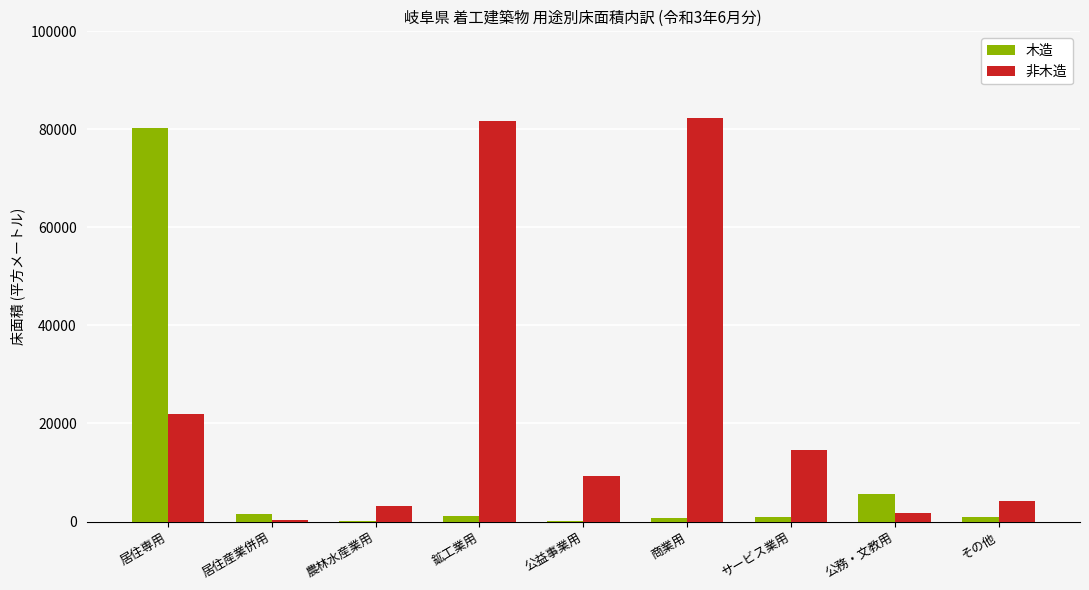

Which series has the largest total across all categories?

非木造